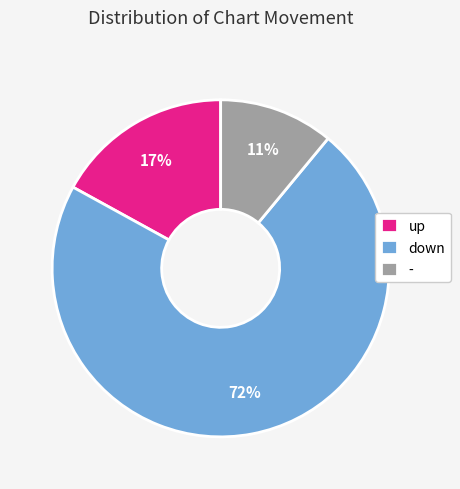

How many segments does this pie chart have?

3